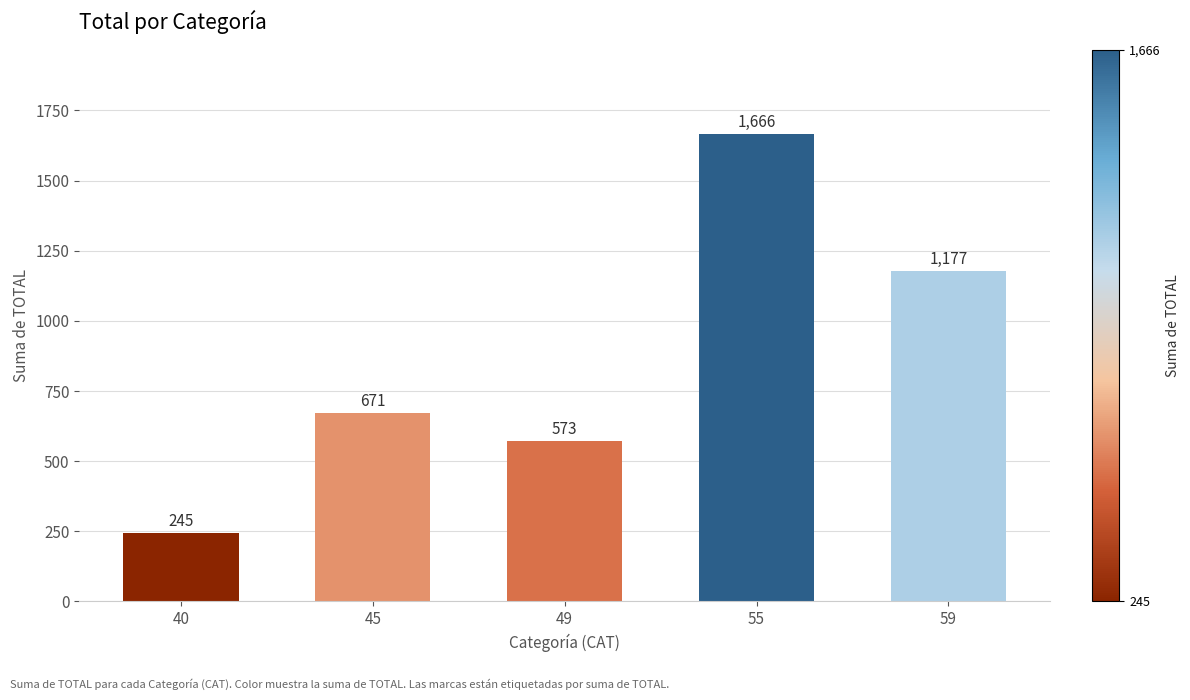

Read the value at 59, to the nearest 100.

1200